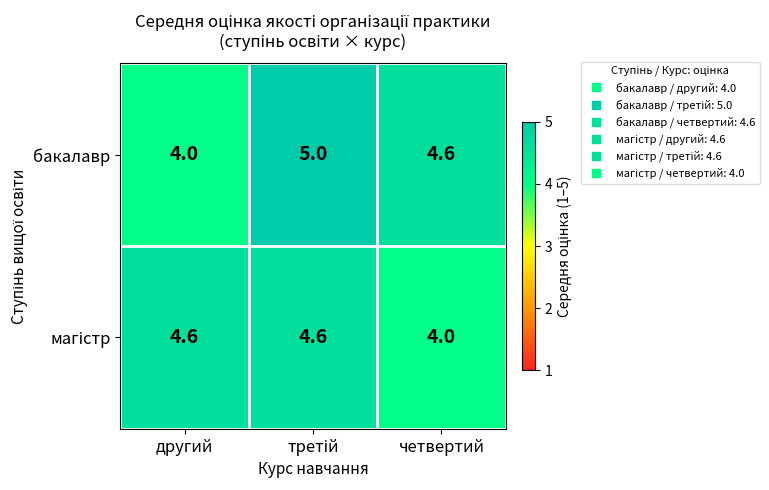

At how many categories does at least one series exceed 4?

3